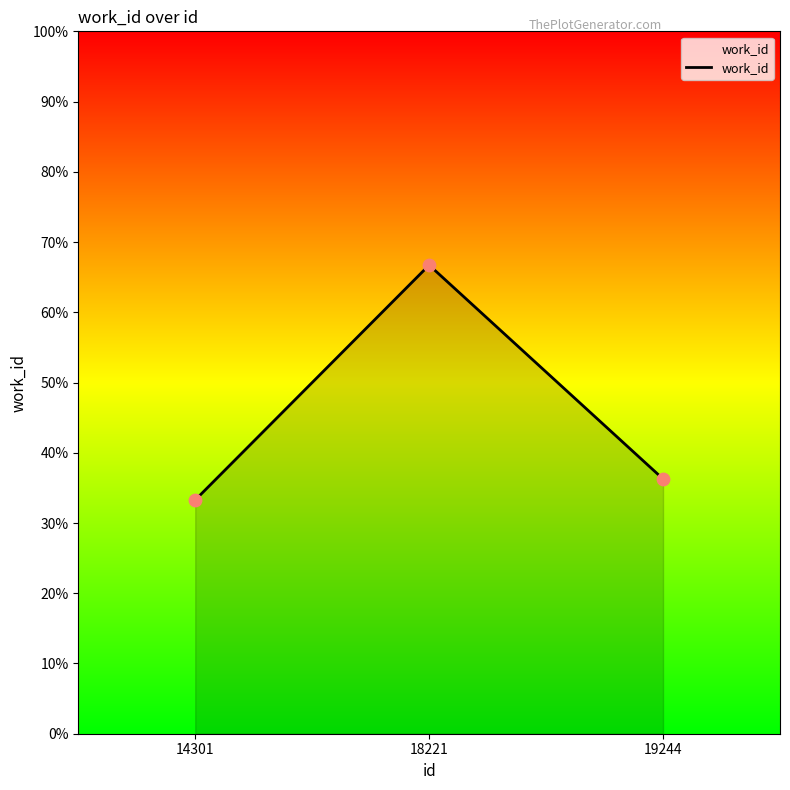

Which has a higher value, 14301 or 18221?

18221